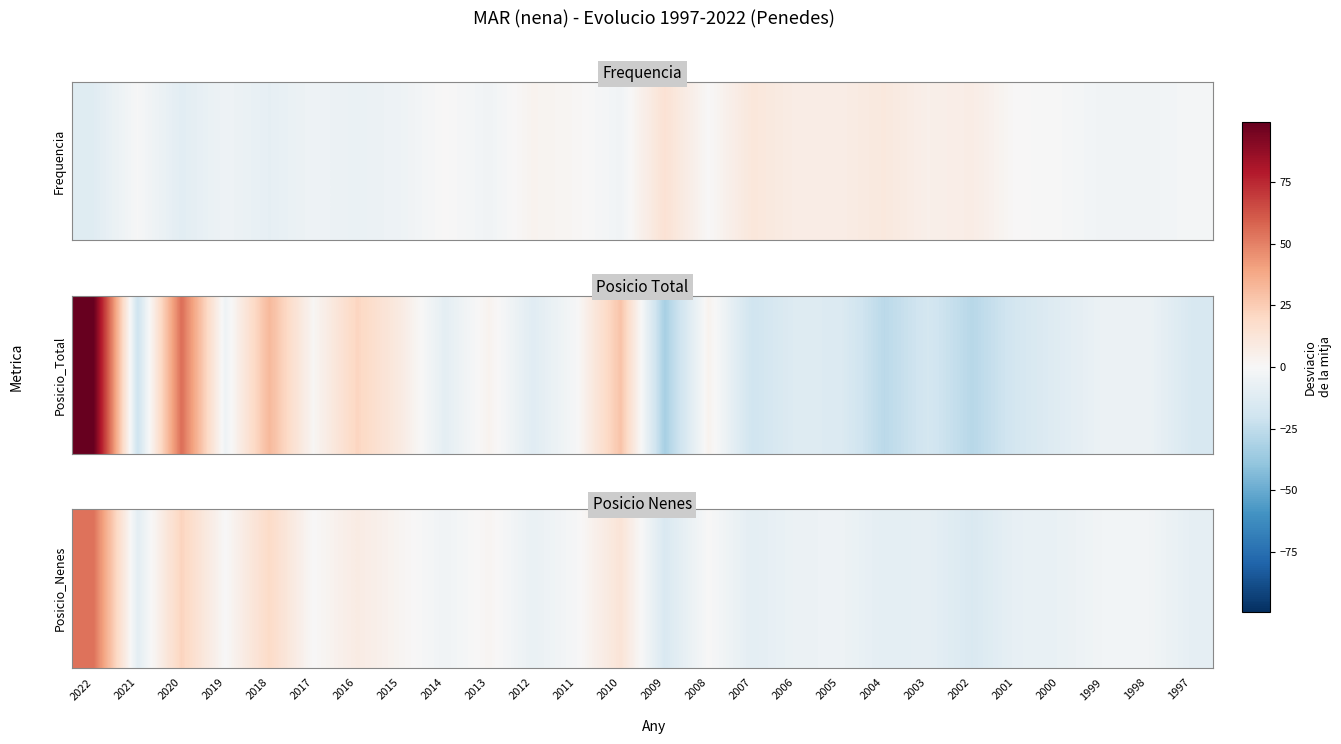

How many values are below -2?

15